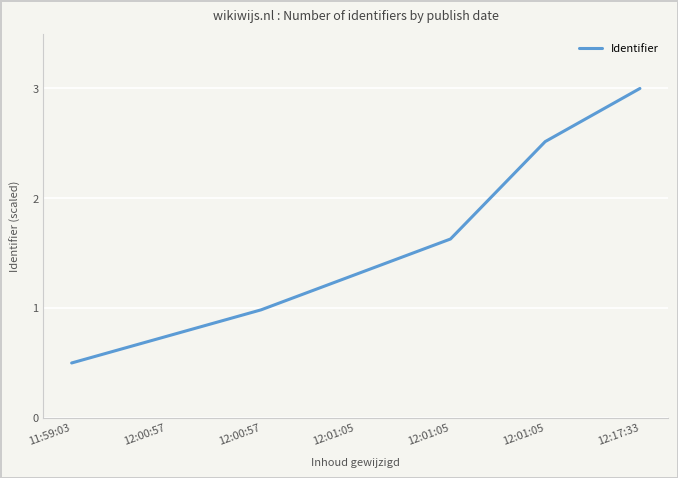

How many categories are shown in the chart?

7